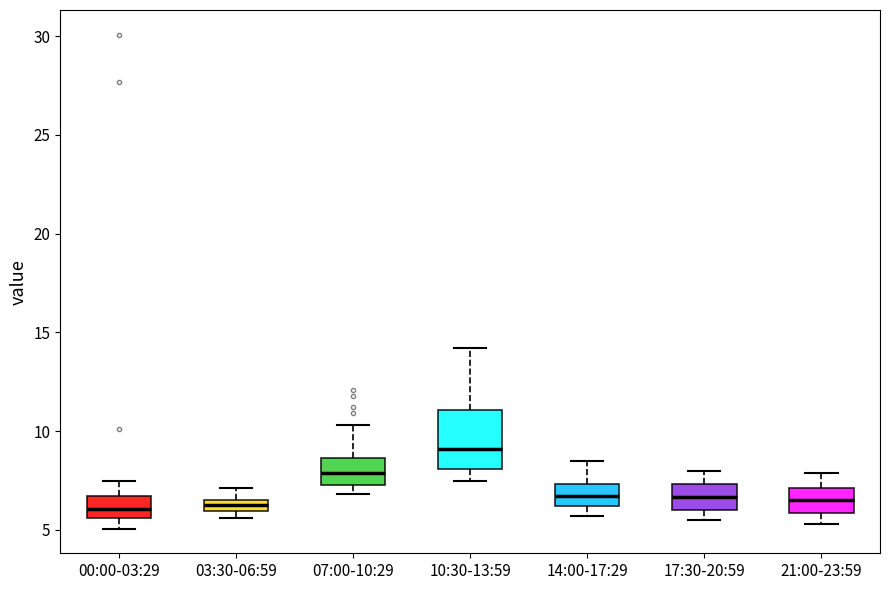

Which box is the tallest, from its lower edge to its upper edge?

10:30-13:59